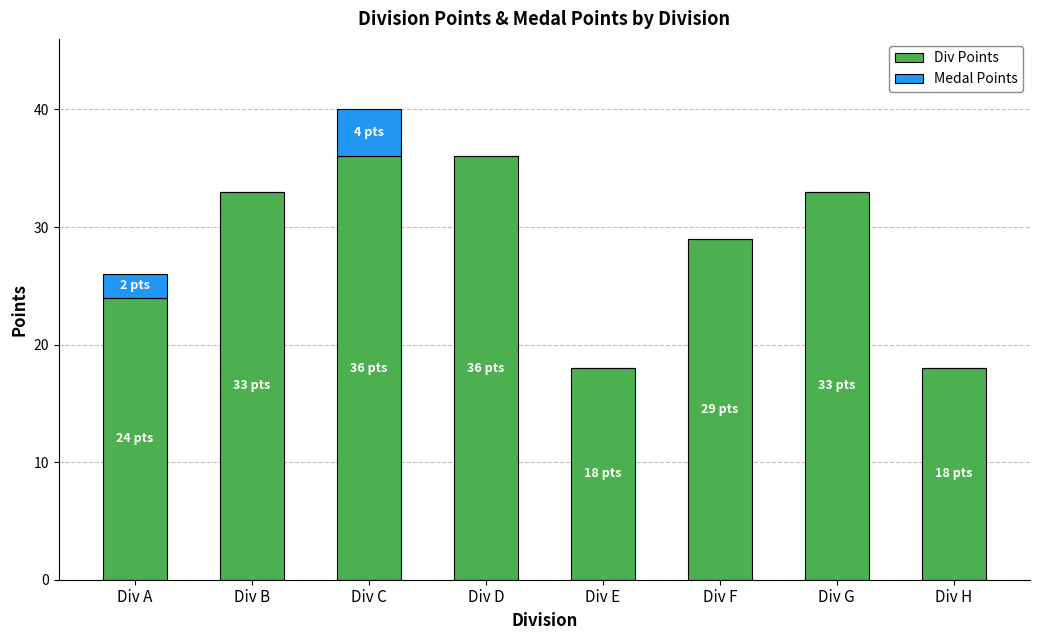

At which label is Div Points closest to 27?

Div F